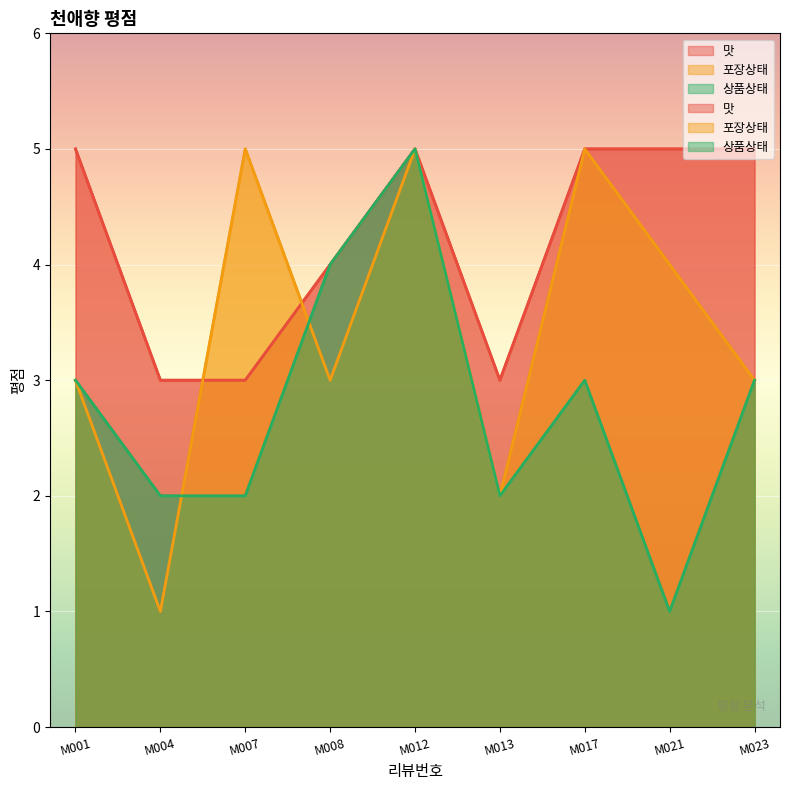

Reading left to right, what are all the values shown in this chart?

맛: 5	3	3	4	5	3	5	5	5
포장상태: 3	1	5	3	5	2	5	4	3
상품상태: 3	2	2	4	5	2	3	1	3